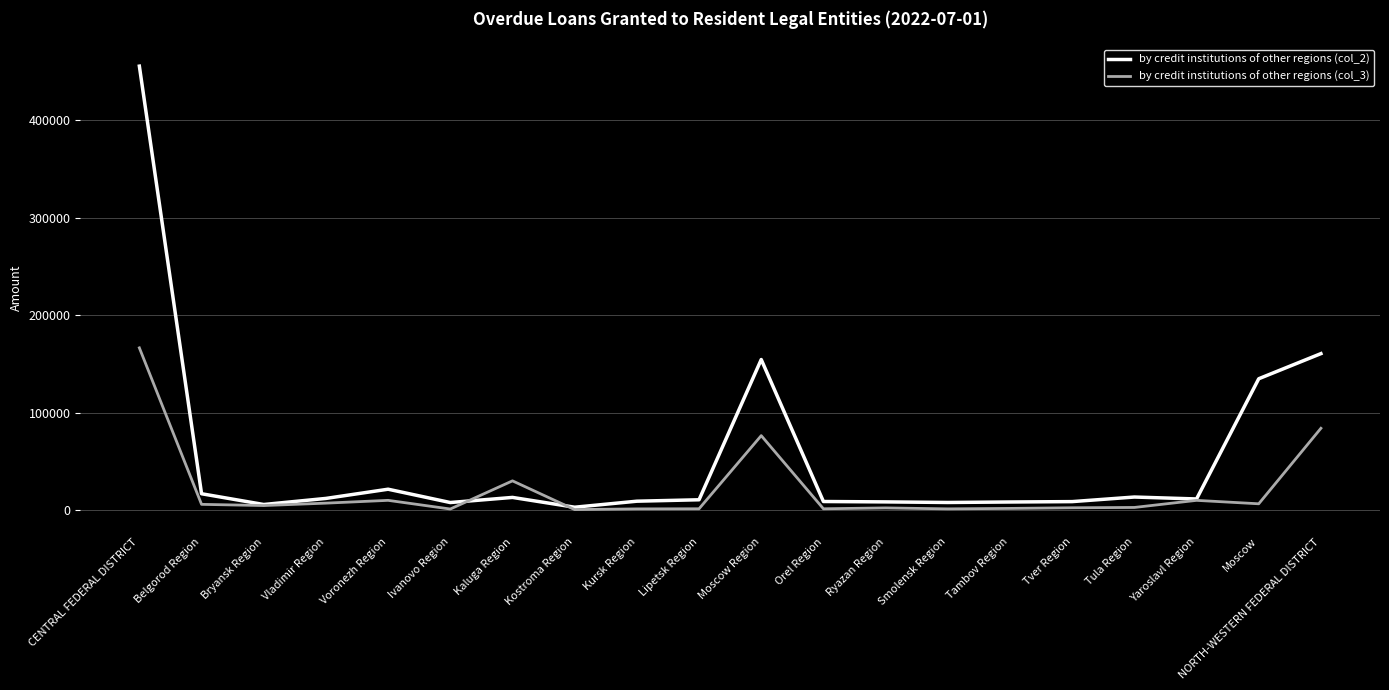

The by credit institutions of other regions (col_2) series shows 13004 at Kaluga Region. True or false?

True